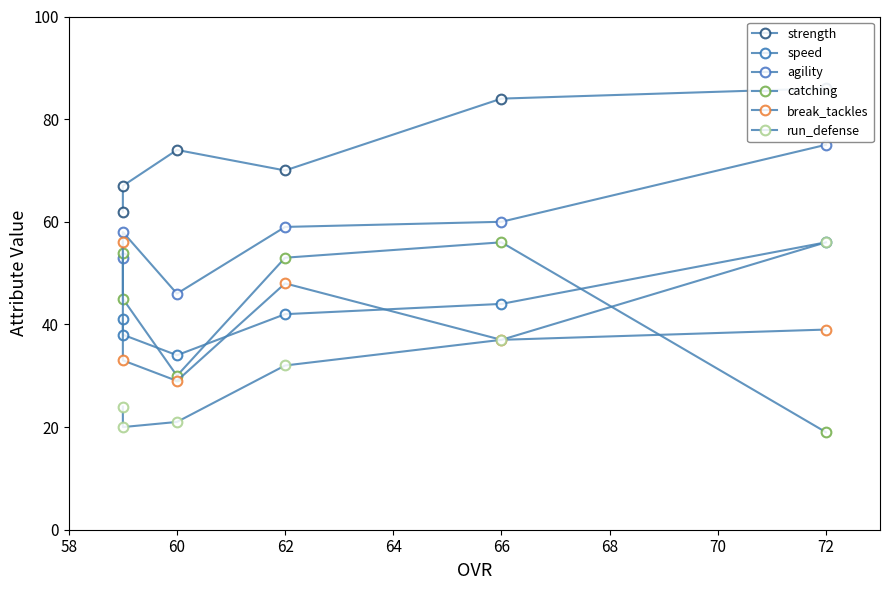

Which series has the largest total across all categories?

strength